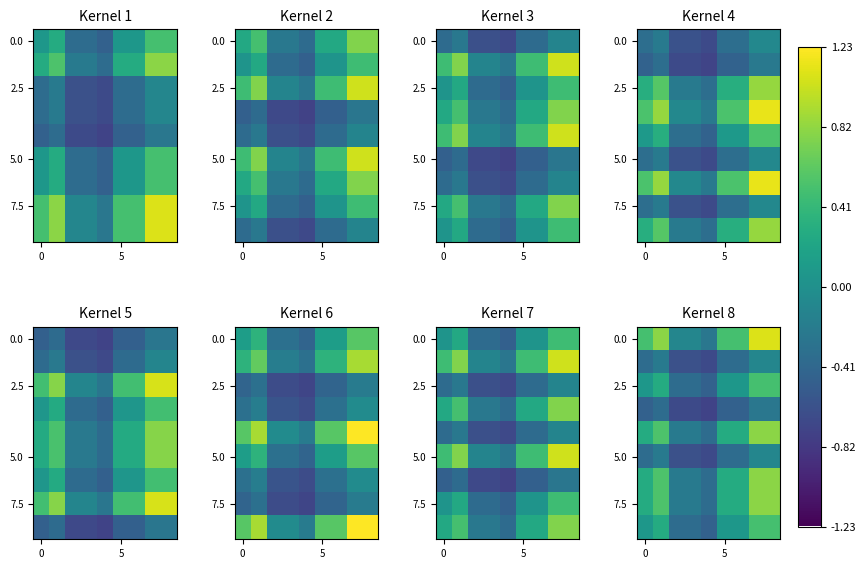

Count the 7.5 values in the range 0 to 1.

6